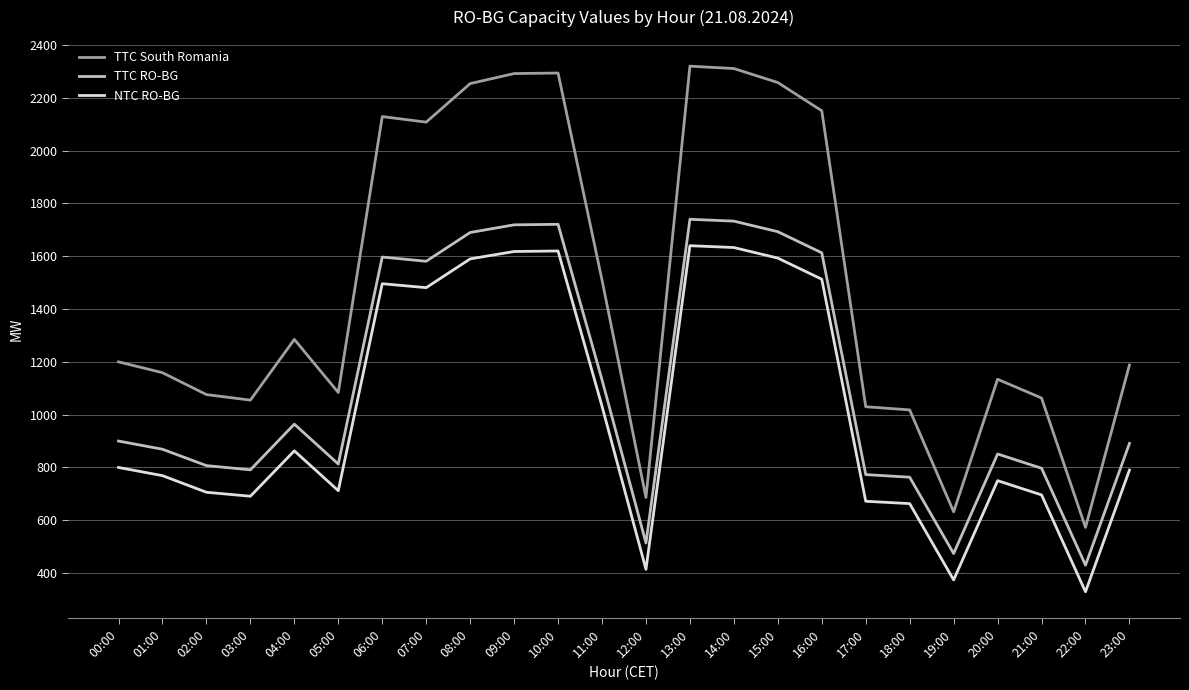

Read the NTC RO-BG value at 03:00, to the nearest 50.

700